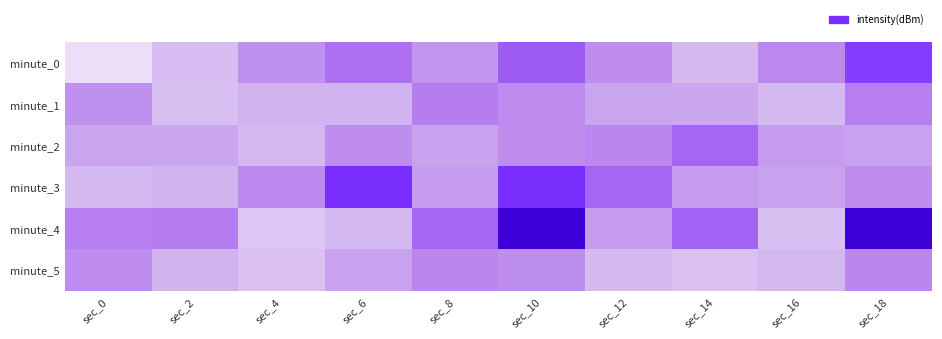

Which series changed the most between sec_10 and sec_12?

minute_4